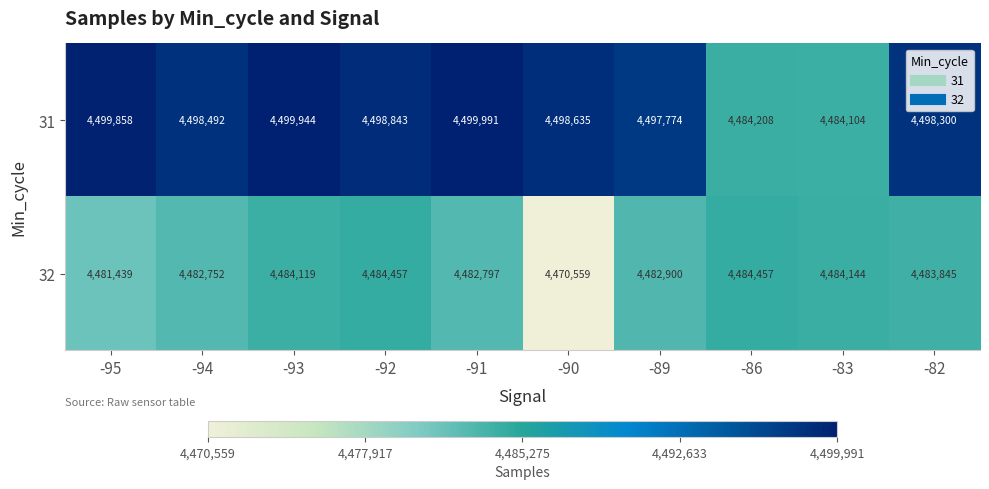

What is the sum of the 31 values at -90 and -86?

8982843